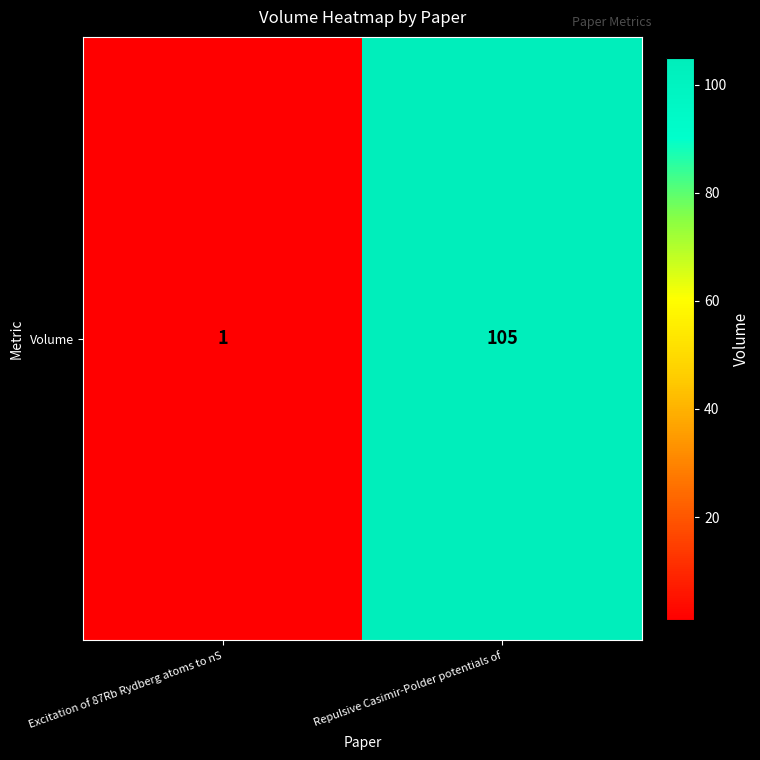

How many values are below 105?

1